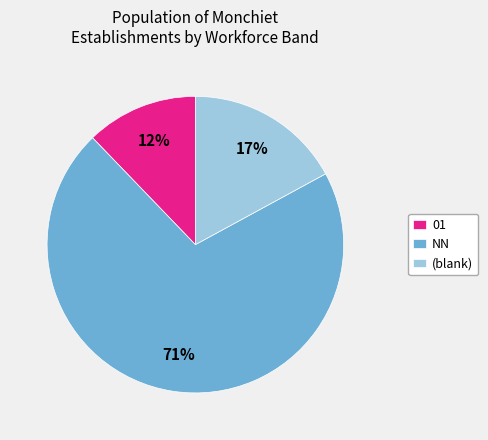

Do NN and 01 together represent more than half of the pie?

Yes